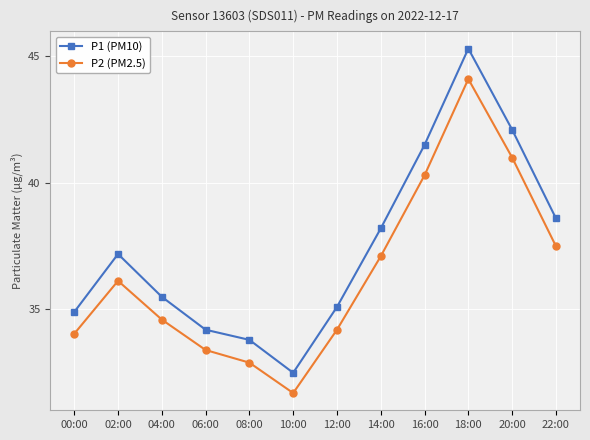

Reading right to left, what are all the values shown in this chart?

P1 (PM10): 22:00=38.6	20:00=42.1	18:00=45.3	16:00=41.5	14:00=38.2	12:00=35.1	10:00=32.5	08:00=33.8	06:00=34.2	04:00=35.5	02:00=37.2	00:00=34.9
P2 (PM2.5): 22:00=37.5	20:00=41.0	18:00=44.1	16:00=40.3	14:00=37.1	12:00=34.2	10:00=31.7	08:00=32.9	06:00=33.4	04:00=34.6	02:00=36.1	00:00=34.0